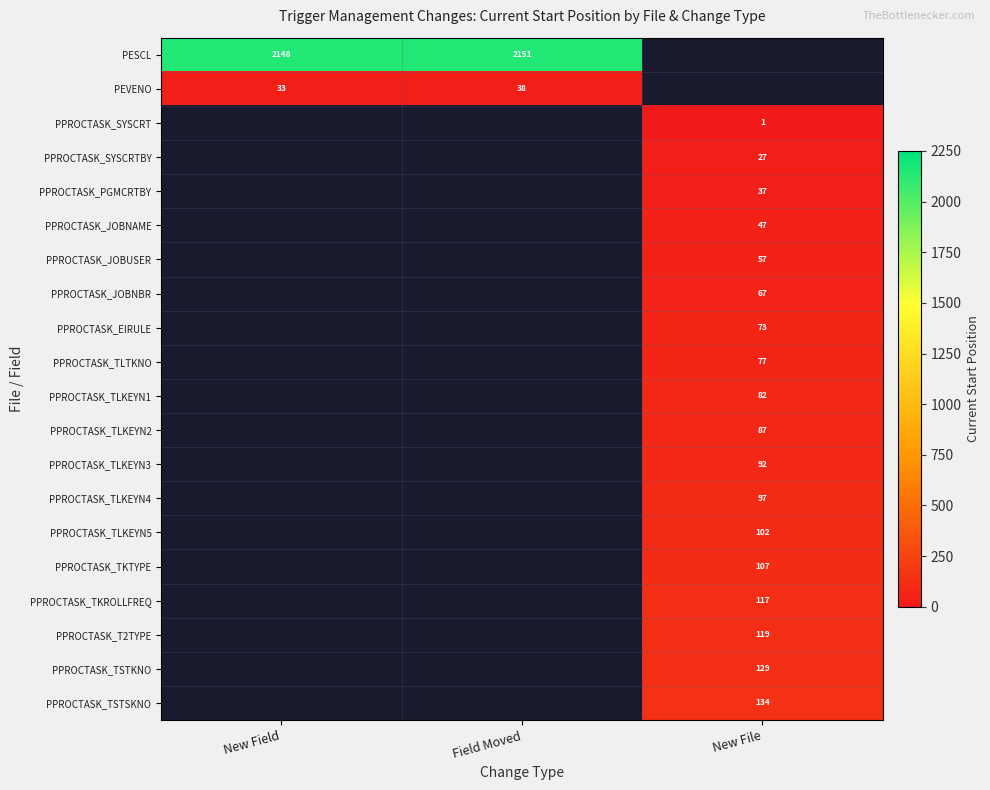

Which label corresponds to the largest value in the chart?

Field Moved